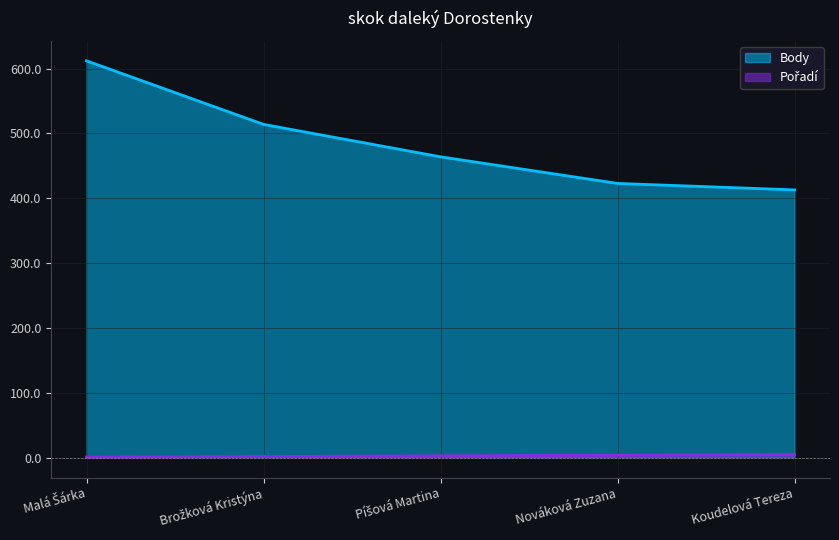

Which series has the largest range (max minus min)?

Body